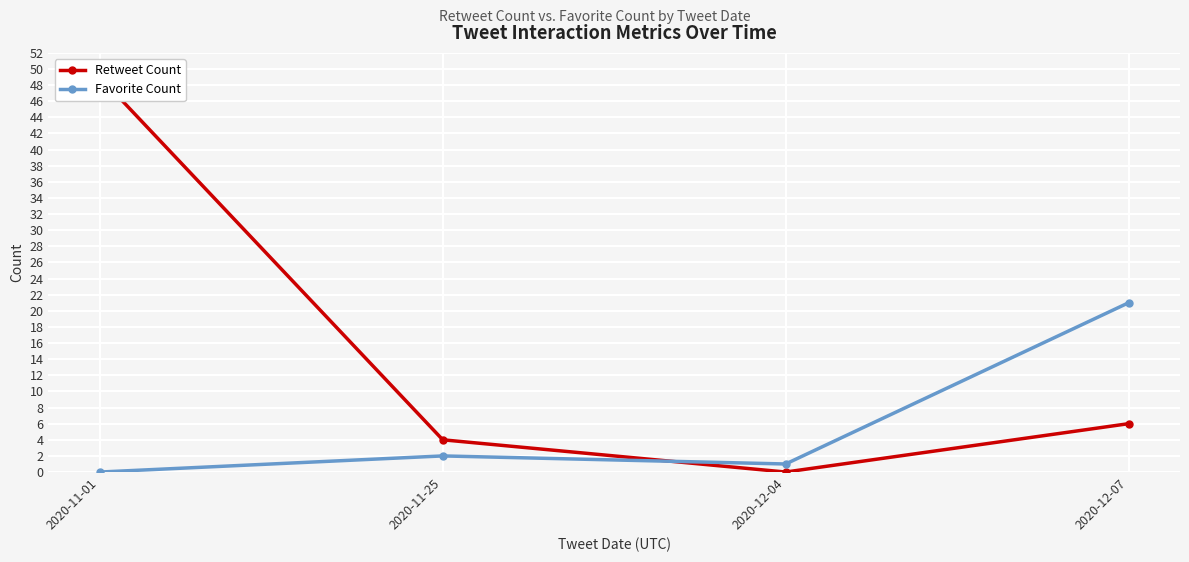

Where is the first local minimum for Retweet Count?

2020-12-04